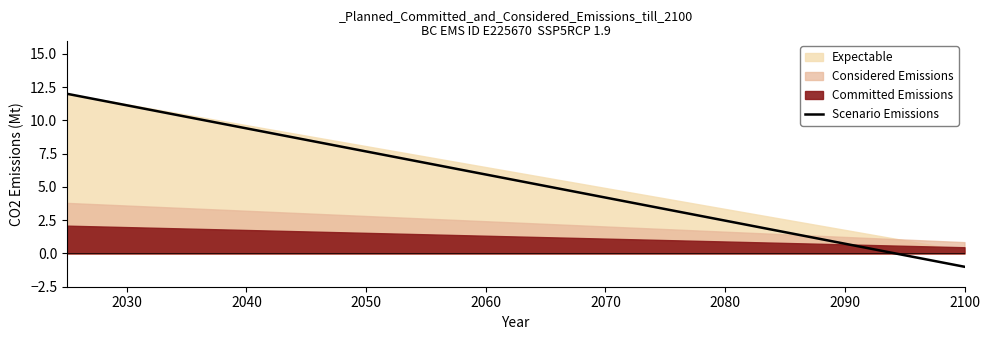

How many negative values are there?

2